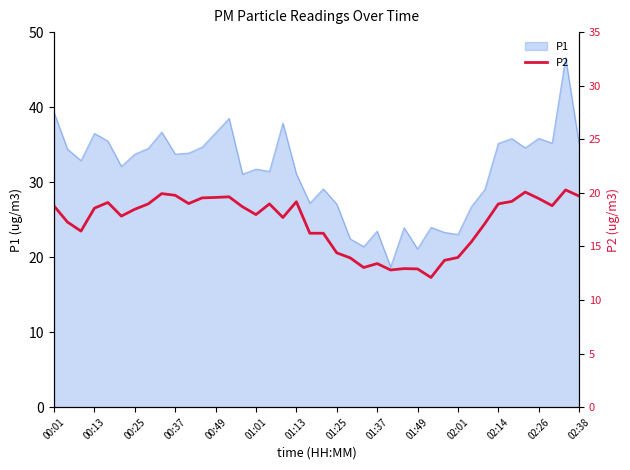

What is the lowest value of the P1 series?

18.7